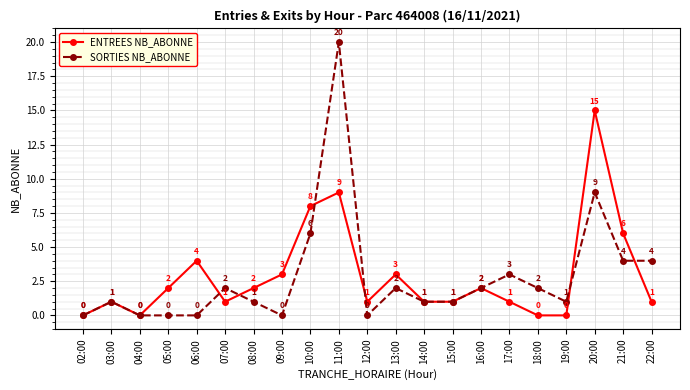

After their last crossing, which series has the higher values: ENTREES NB_ABONNE or SORTIES NB_ABONNE?

SORTIES NB_ABONNE